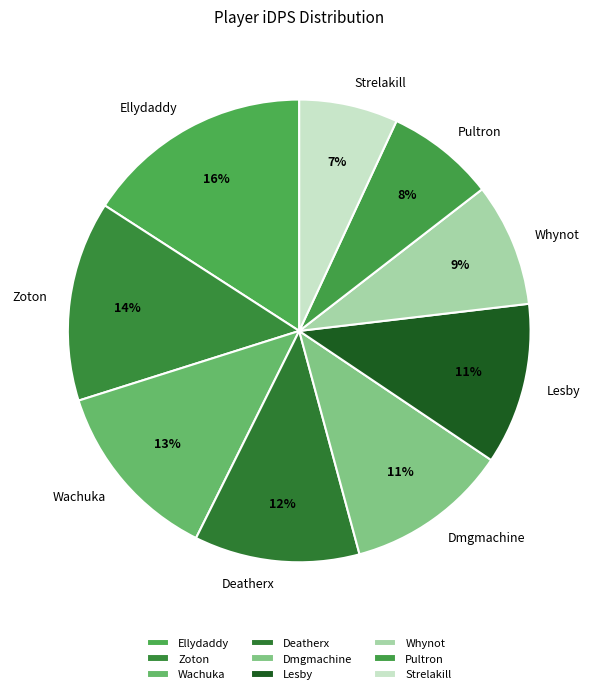

To the nearest percent, what portion does Whynot represent?

9%